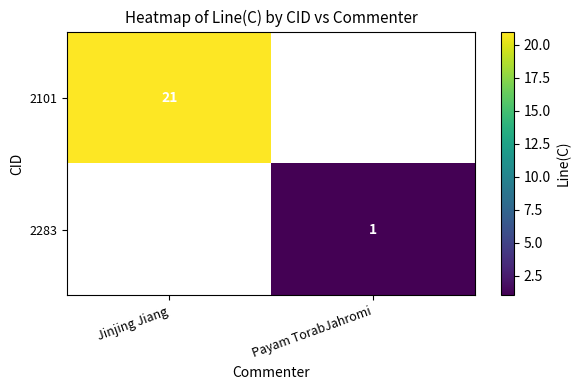

How many distinct data groups are displayed?

2